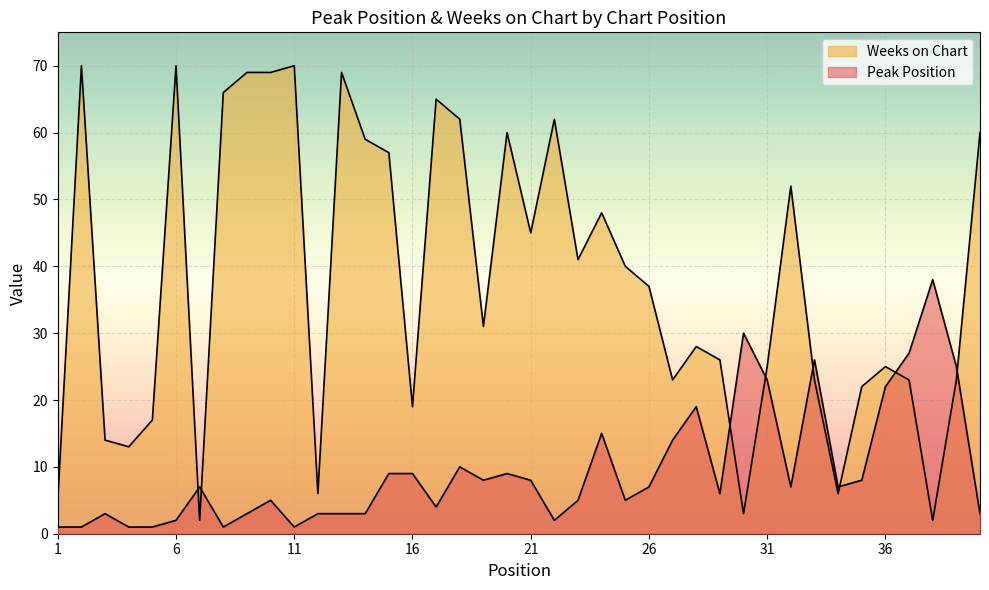

List the series in order of their overall mean, lowest first.

Peak Position, Weeks on Chart